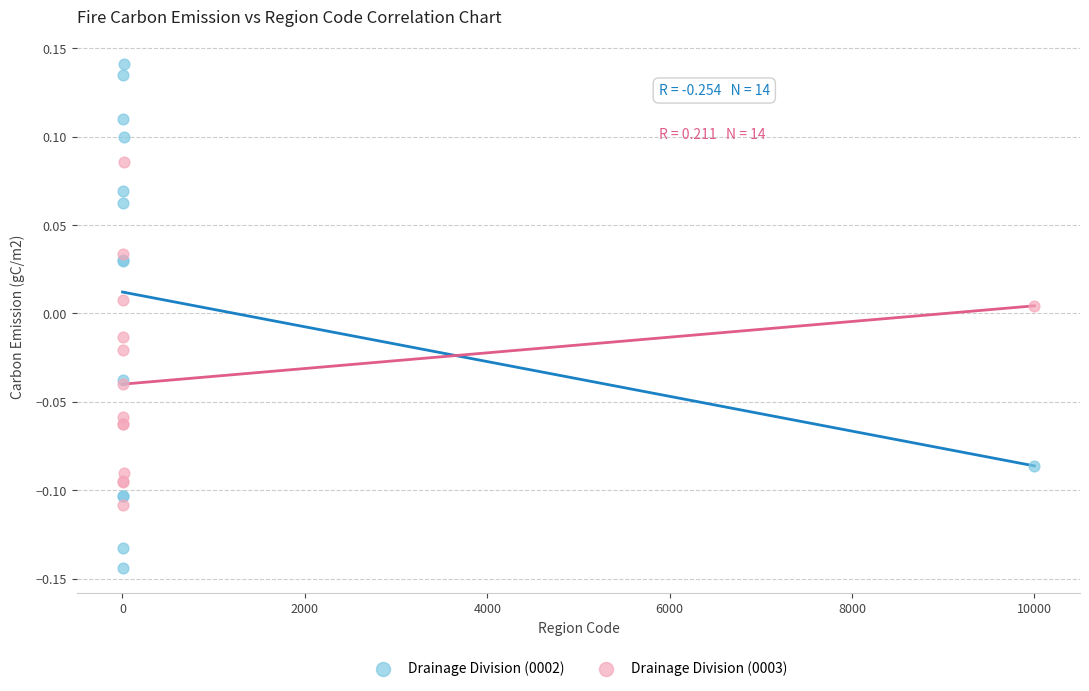

What are all the series names shown in the legend?

Drainage Division (0002), Drainage Division (0003)